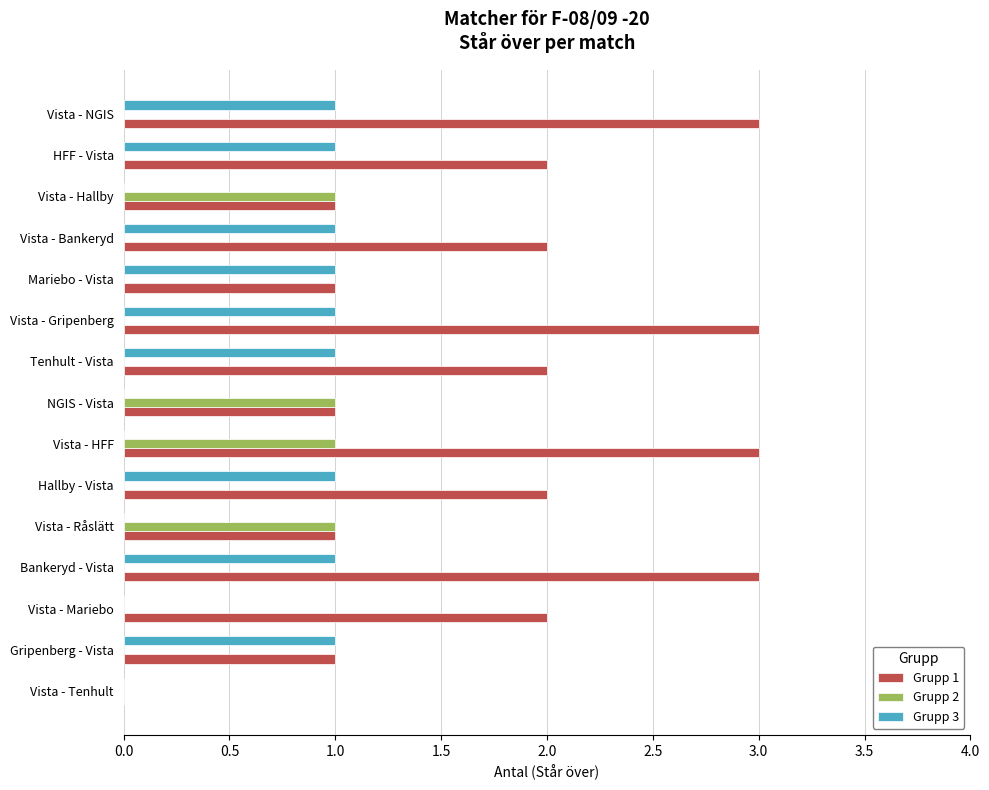

Between Gripenberg - Vista and Hallby - Vista, which series saw the biggest shift?

Grupp 1